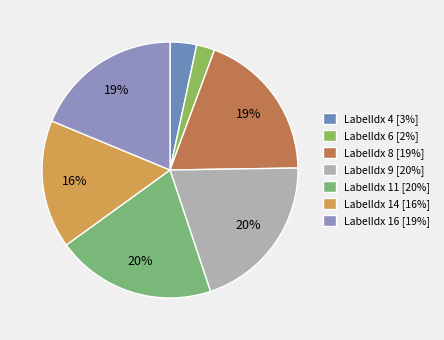

How many slices are in this pie chart?

7